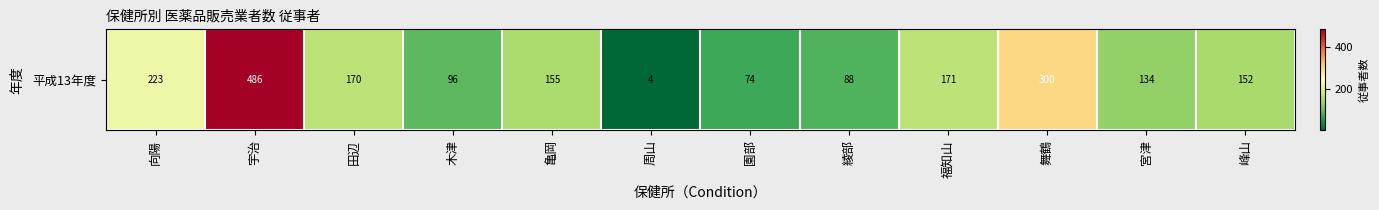

True or false: the data shows 74 at 園部.

True